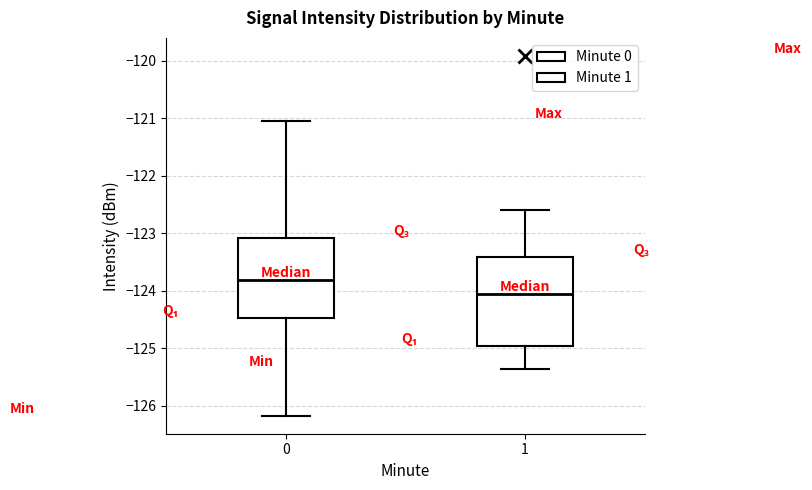

Reading left to right, transcribe this box plot: for each box, give where its median line is, the range the box spans, and where its two whiskers end, as read against the y-axis. The values are not printed on the chart, so give them approximately, as read against the axis.

0: median -123.8, box -124.5 to -123.1, whiskers -126.2 to -121.0
1: median -124.0, box -125.0 to -123.4, whiskers -125.4 to -122.6